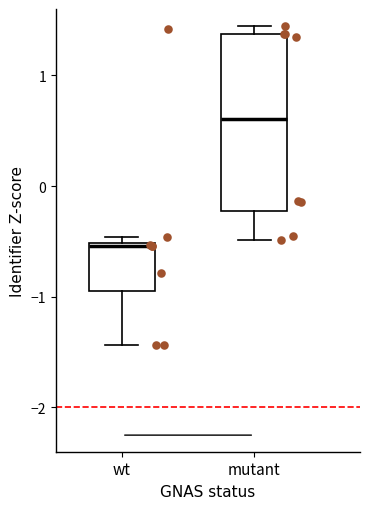

Where is the lower edge of the box for mutant on the y-axis? The values are not printed on the chart, so give them approximately, as read against the axis.

-0.2